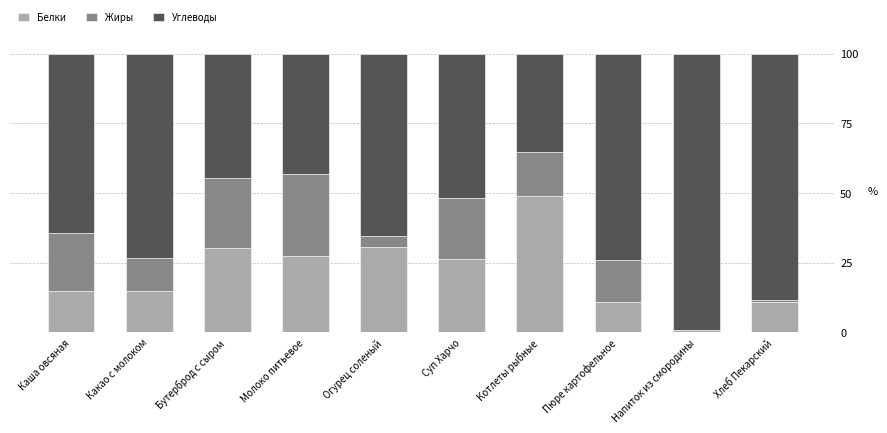

What is the highest value of the Белки series?

48.8